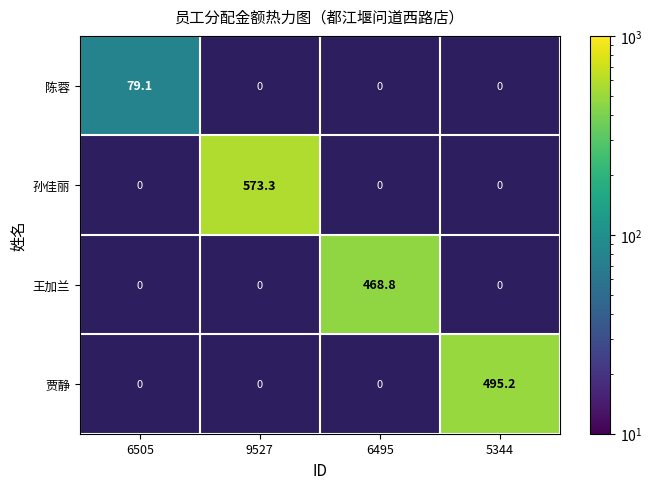

List the series in order of their peak value, highest first.

孙佳丽, 贾静, 王加兰, 陈蓉